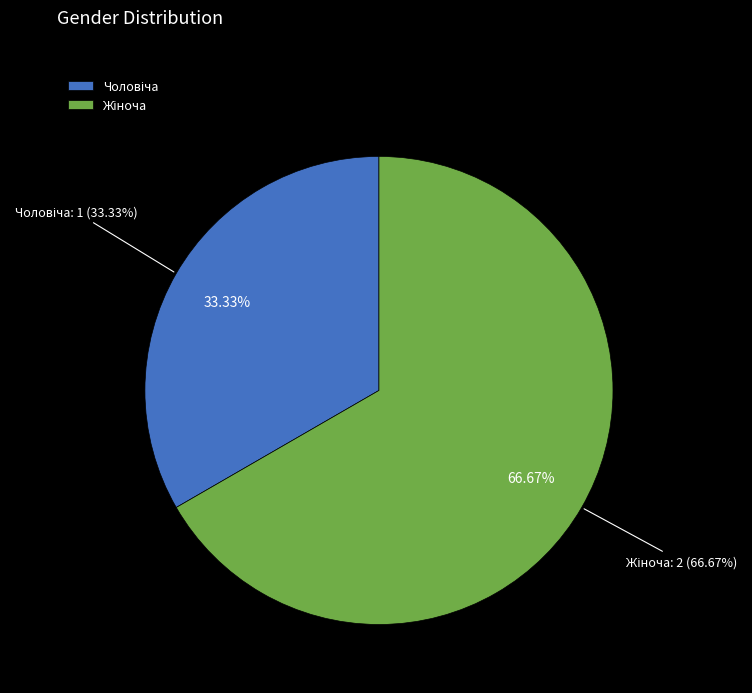

To the nearest percent, what portion does Жіноча represent?

67%